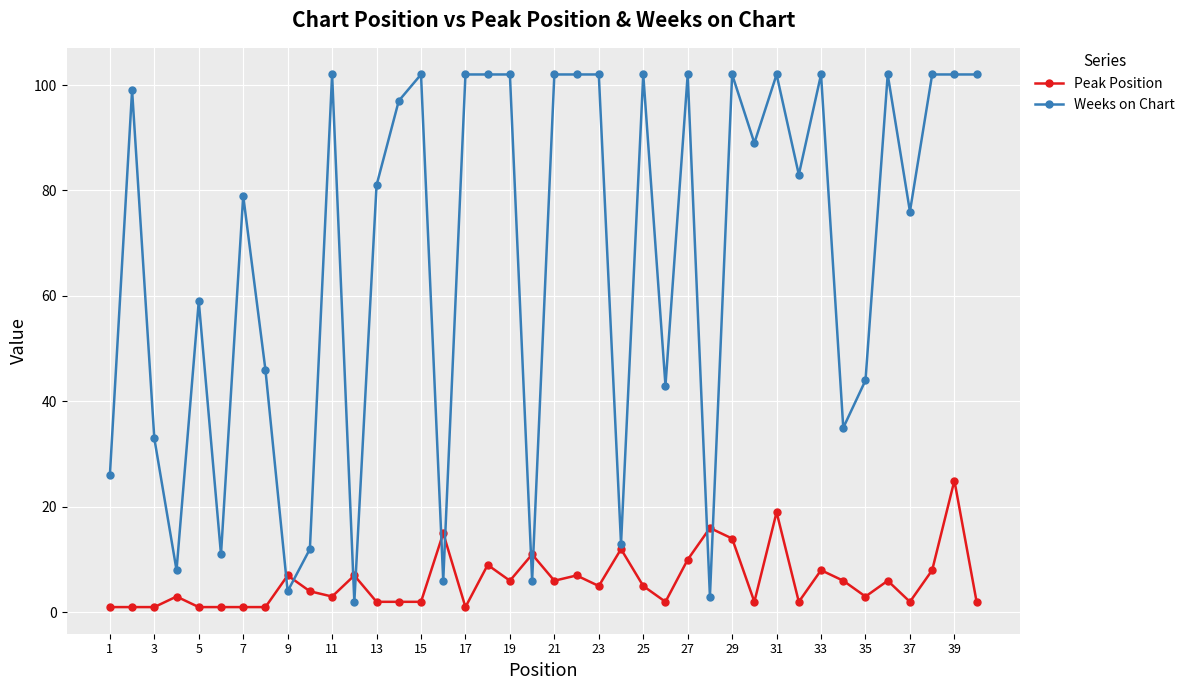

What is the greatest value displayed?

102